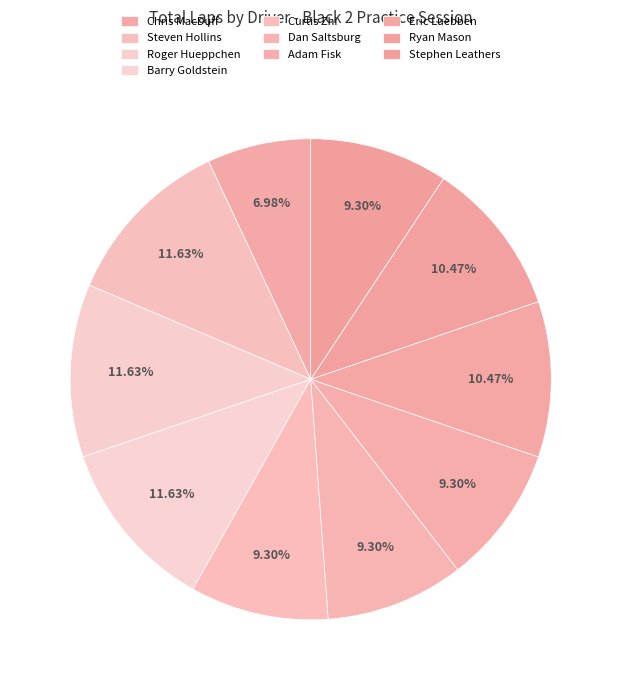

Is there a majority slice in this chart?

No